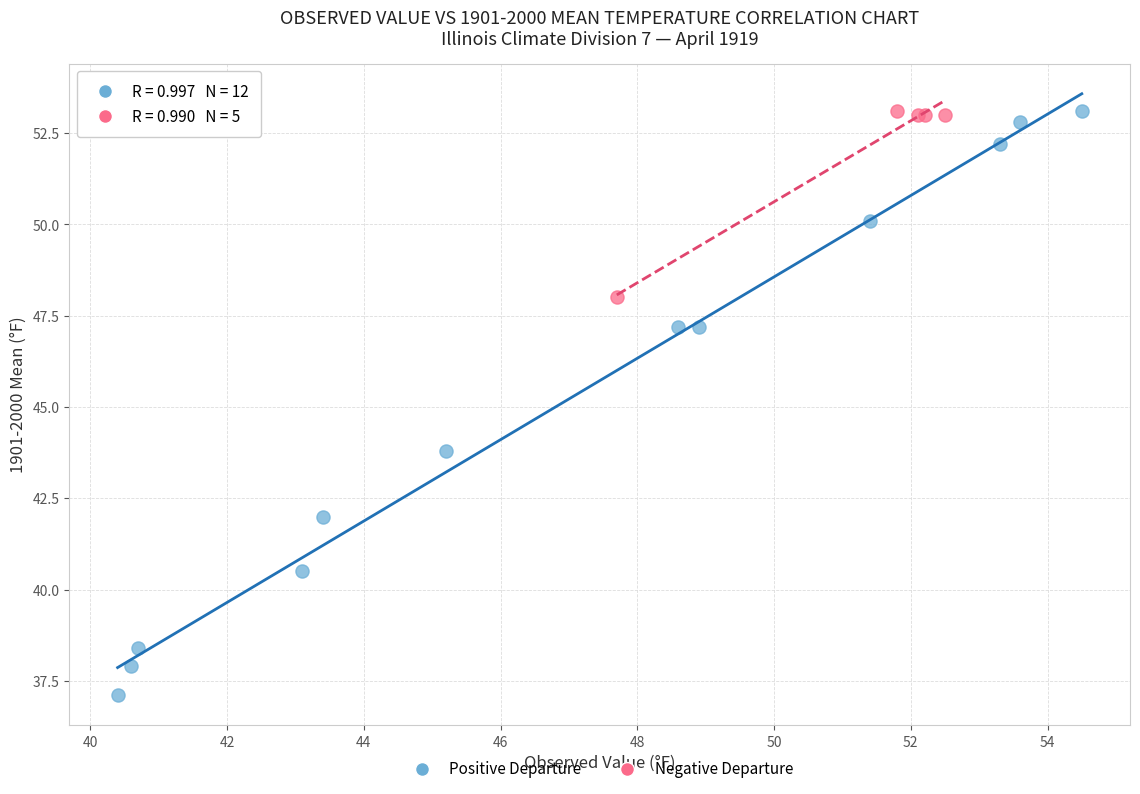

Which series has the largest Y range (max minus min)?

Positive Departure